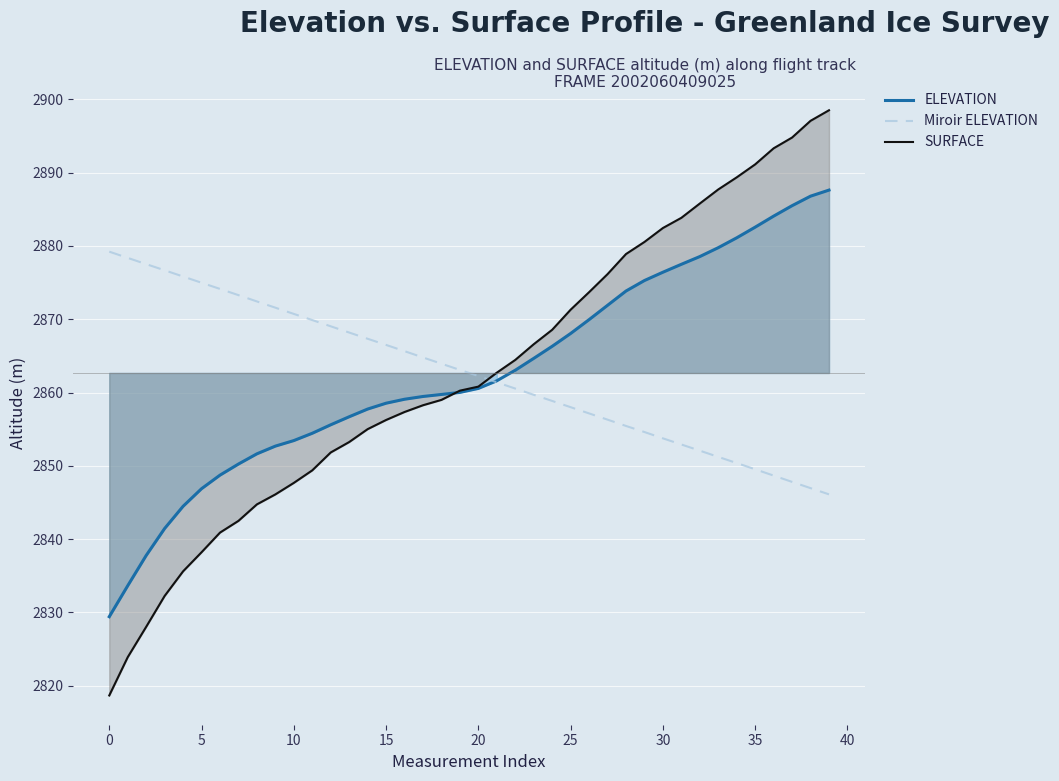

At which label does SURFACE reach its minimum?

0